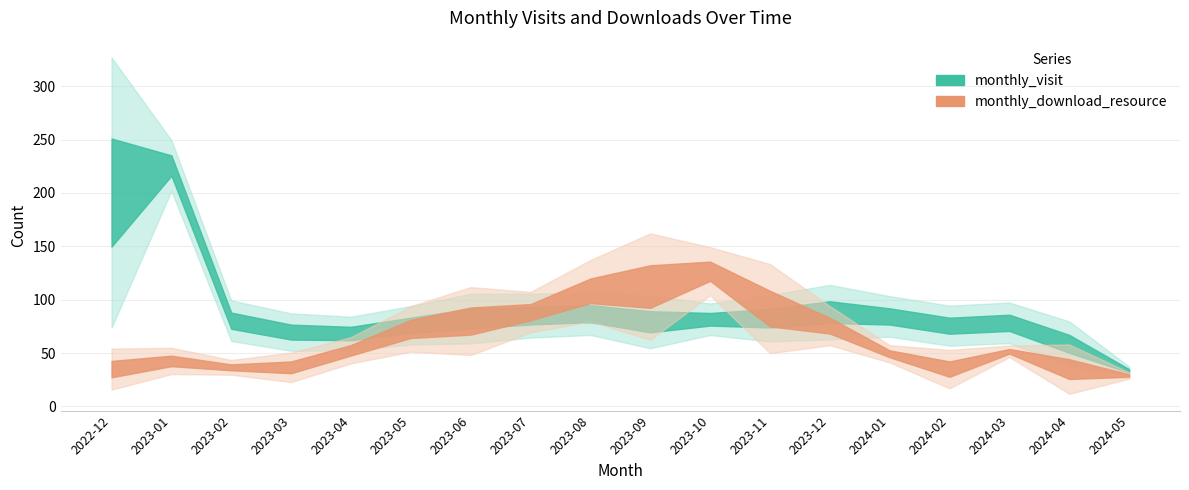

Where does the monthly_visit series first go above 80?

2022-12